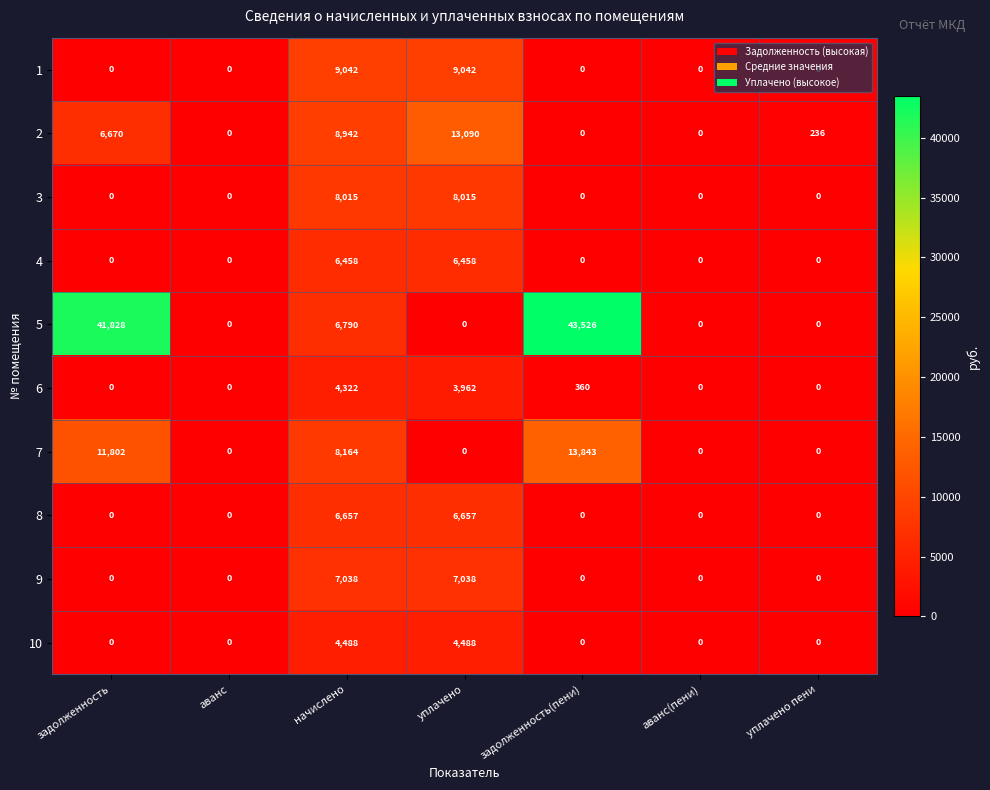

How many data points does each series have?

7